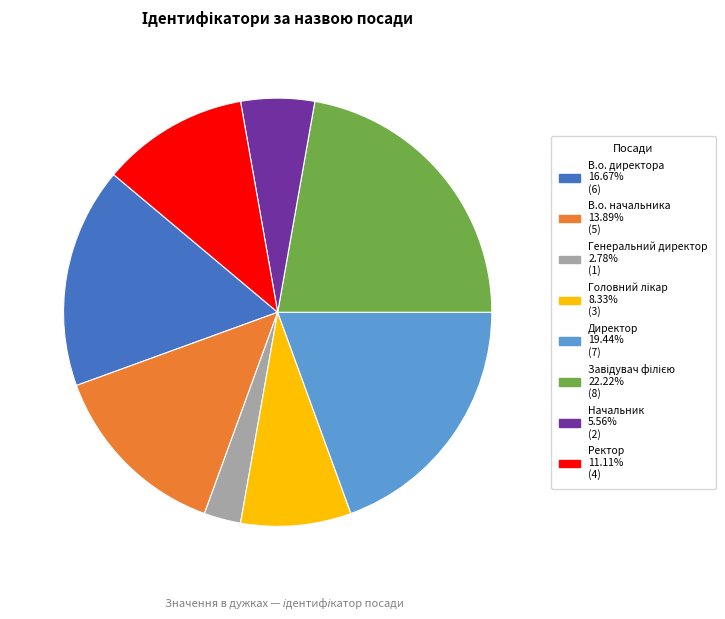

Between Директор and Генеральний директор, which is larger?

Директор